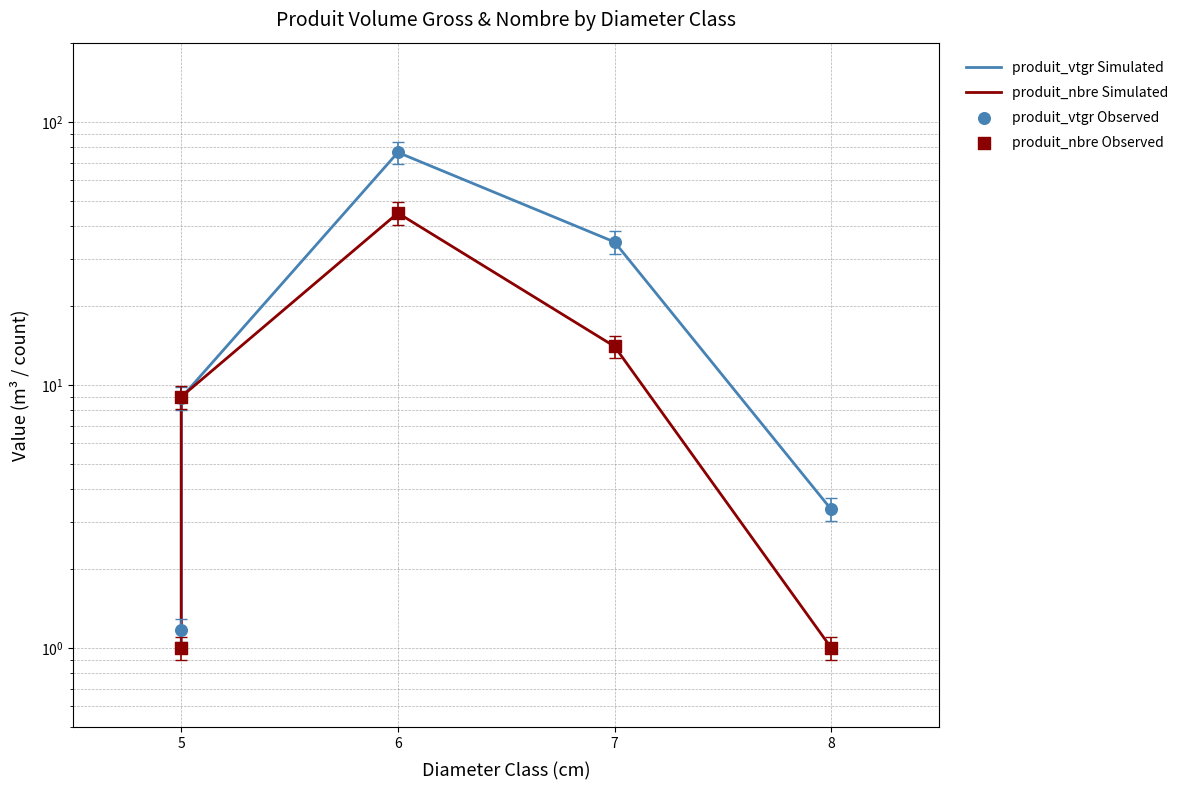

Which series reaches the minimum Y coordinate?

produit_nbre Simulated